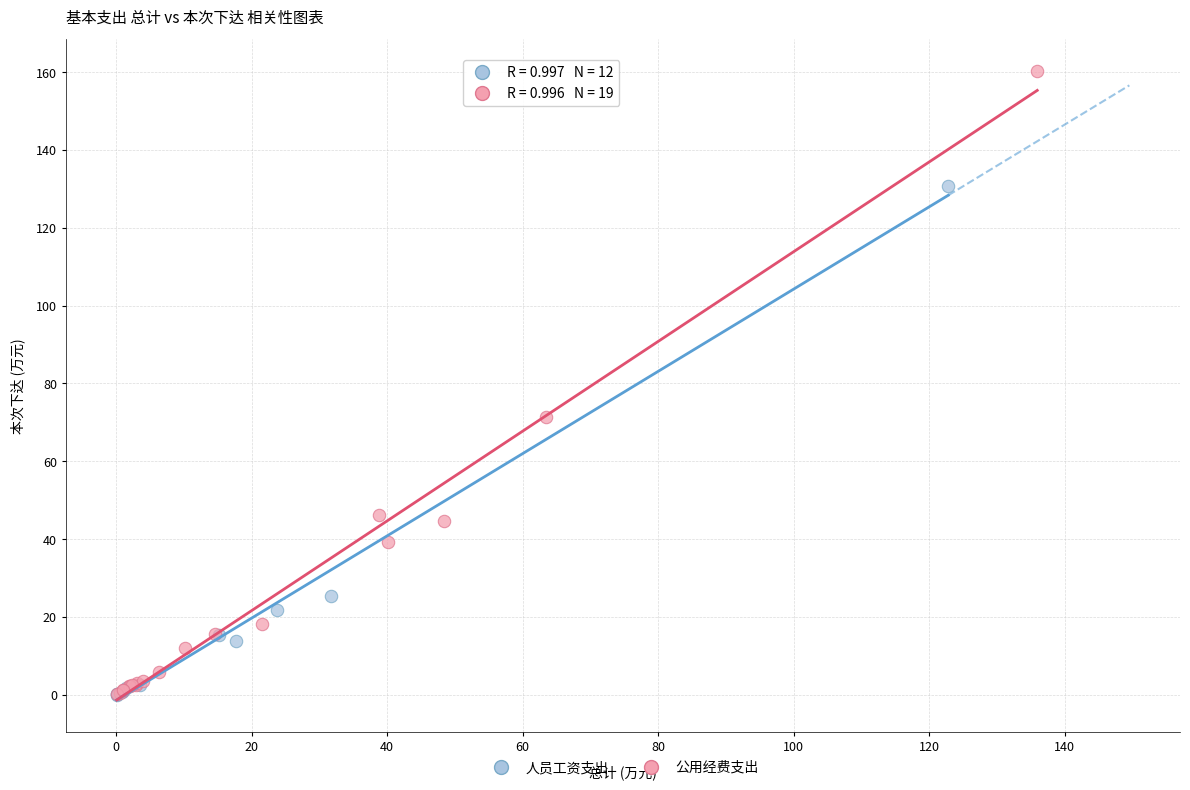

Which series reaches the maximum Y coordinate?

公用经费支出